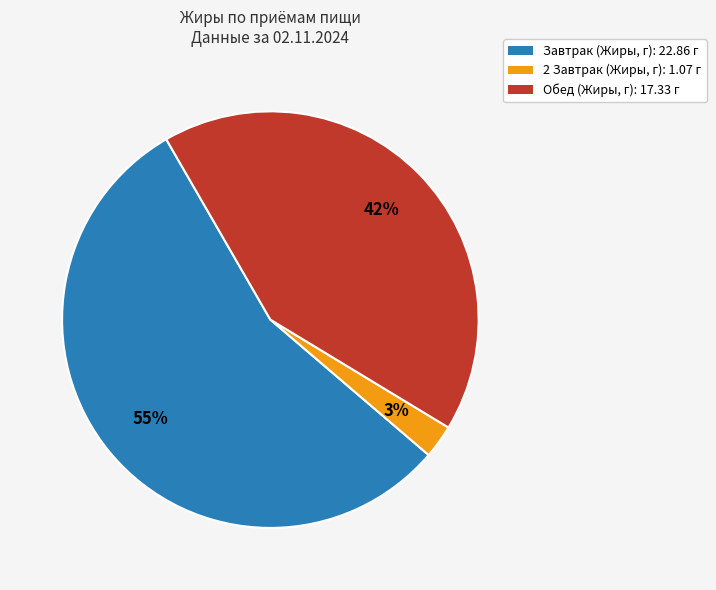

What is the smallest slice in the pie chart?

2 Завтрак